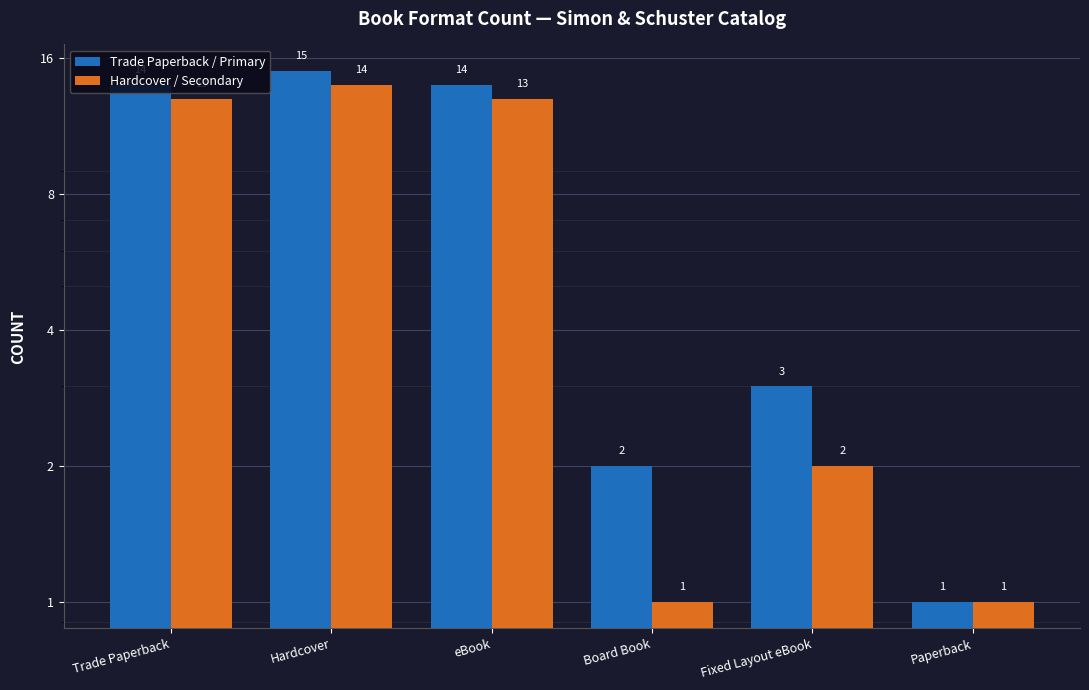

Which series changed the most between eBook and Paperback?

Trade Paperback / Primary